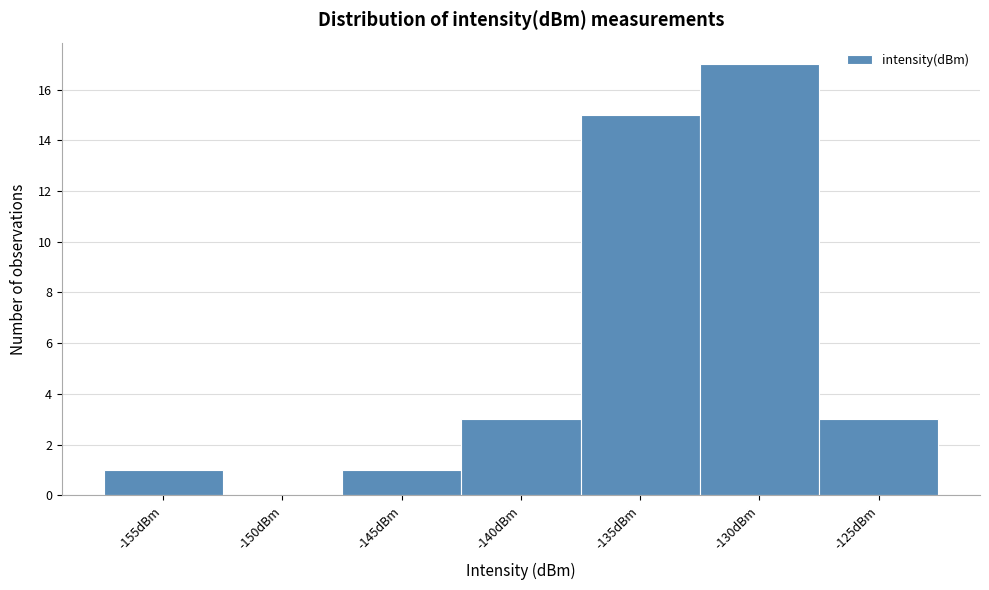

Reading left to right, transcribe all the data shown in this chart.

-155dBm=1	-150dBm=0	-145dBm=1	-140dBm=3	-135dBm=15	-130dBm=17	-125dBm=3